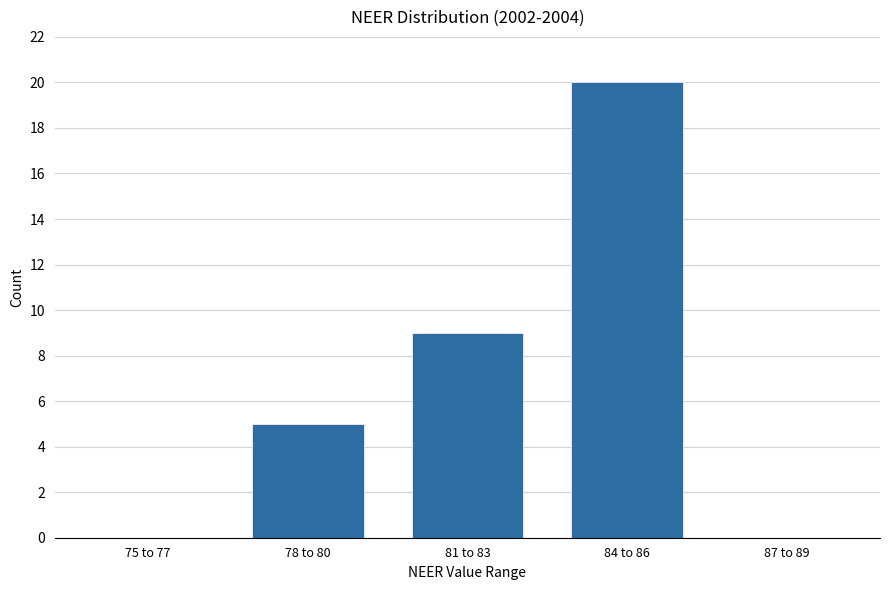

Reading left to right, transcribe all the data shown in this chart.

75 to 77=0	78 to 80=5	81 to 83=9	84 to 86=20	87 to 89=0